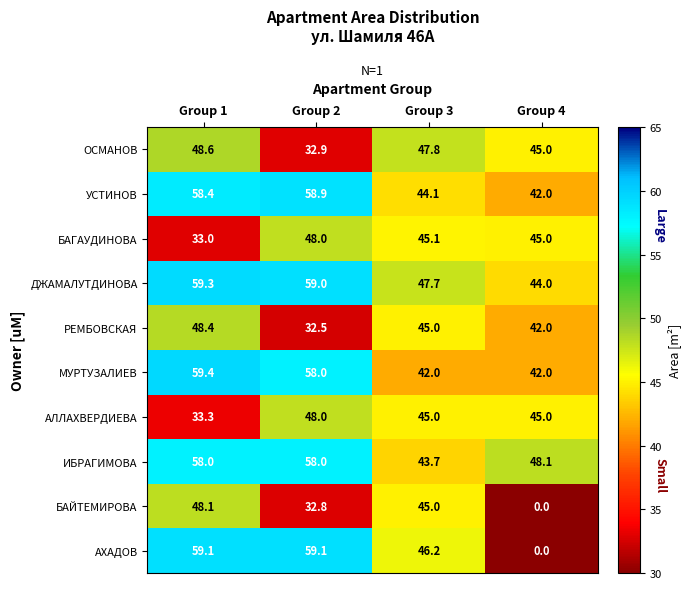

Is it true that УСТИНОВ equals 29.2 at Group 4?

False